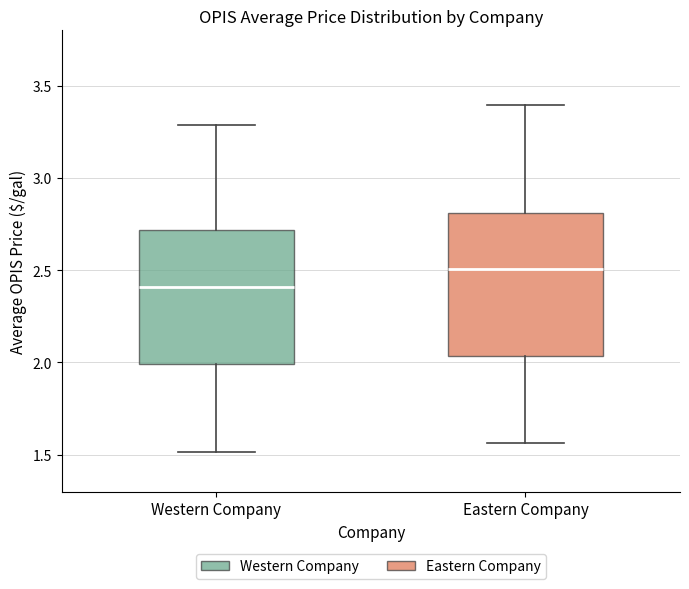

Which box has the lowest median line?

Western Company